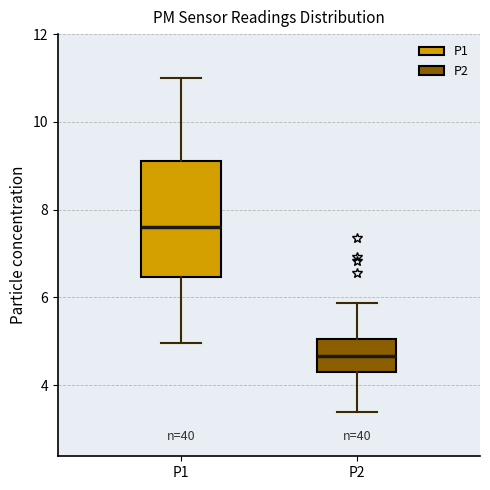

Which box's median line is the highest?

P1